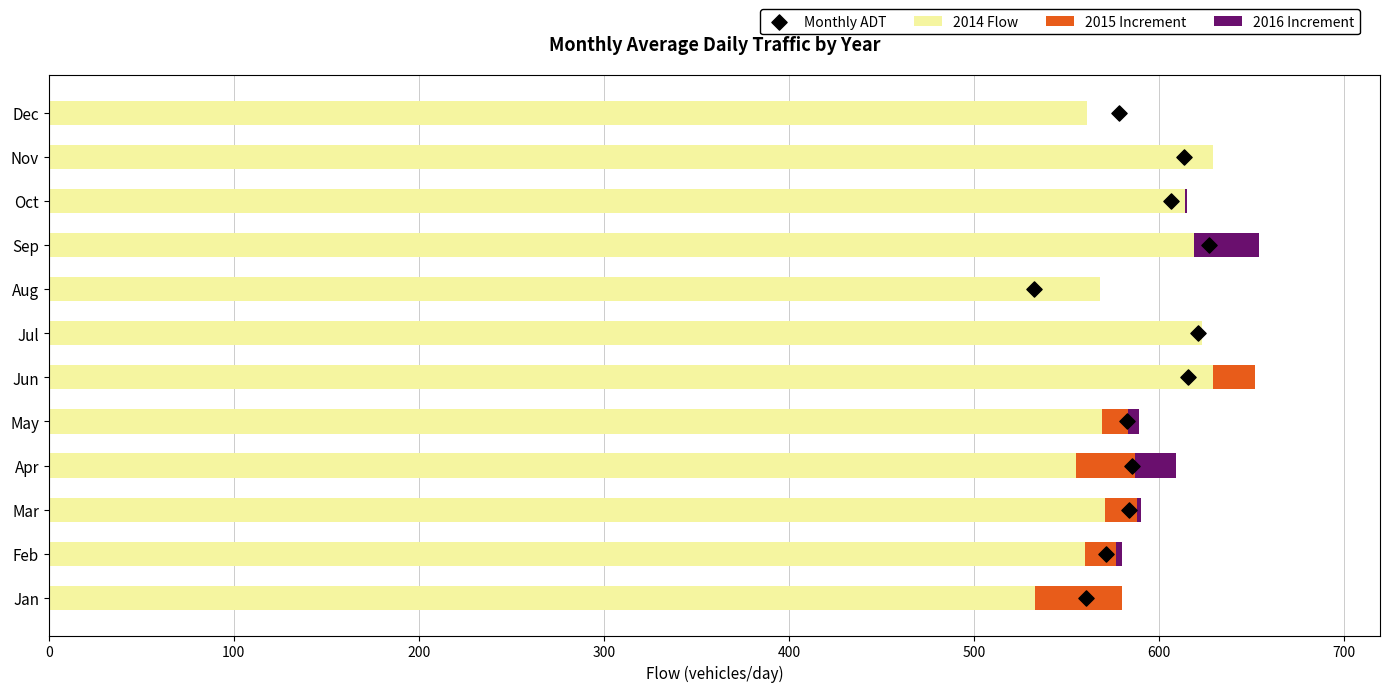

Which series has the widest spread of Y values?

2014 Flow